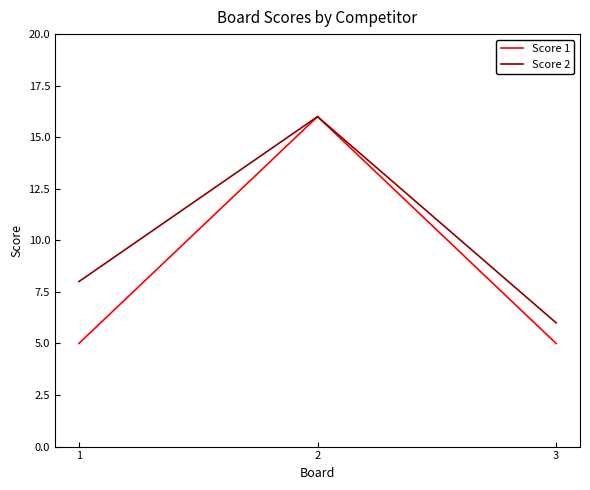

List the series in order of their overall mean, lowest first.

Score 1, Score 2